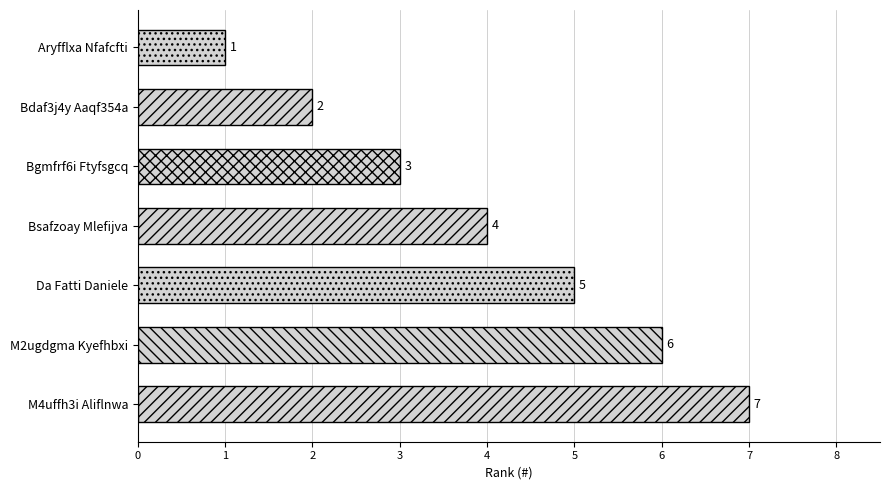

Where is the data nearest to the value 4?

Bsafzoay Mlefijva